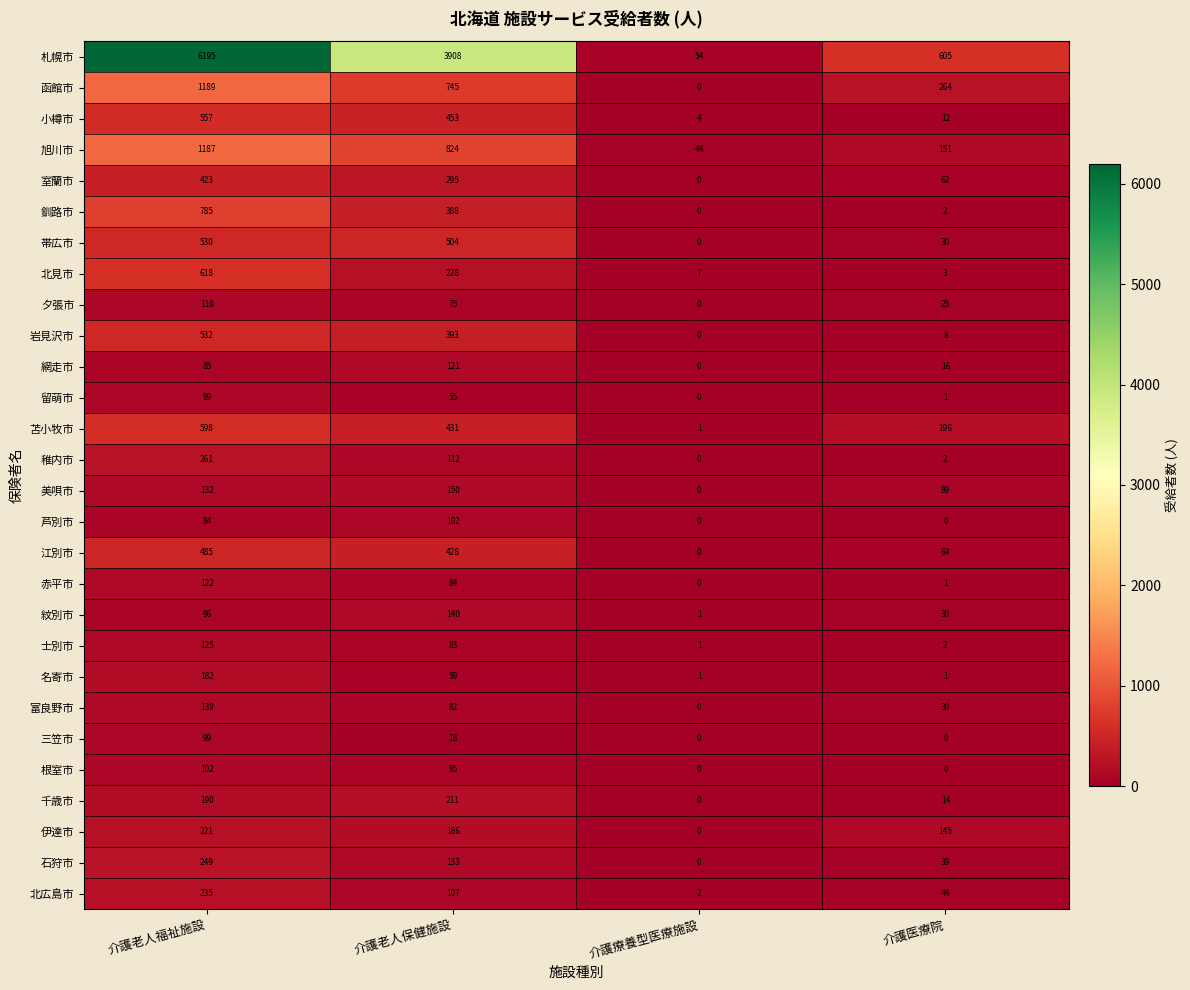

Which series has the largest total across all categories?

札幌市